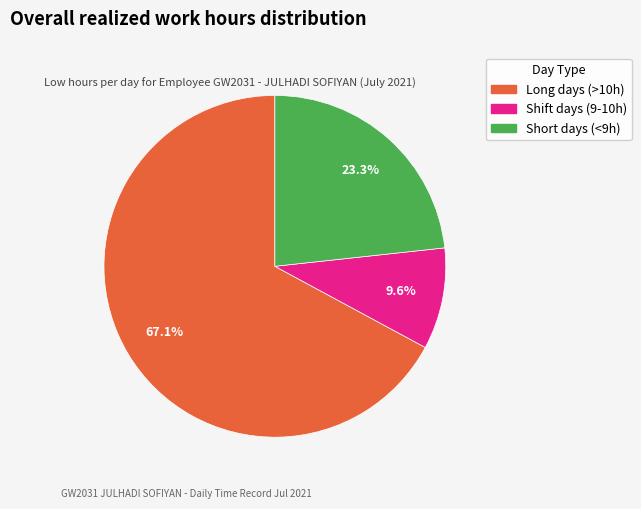

Does any single category account for the majority?

Yes